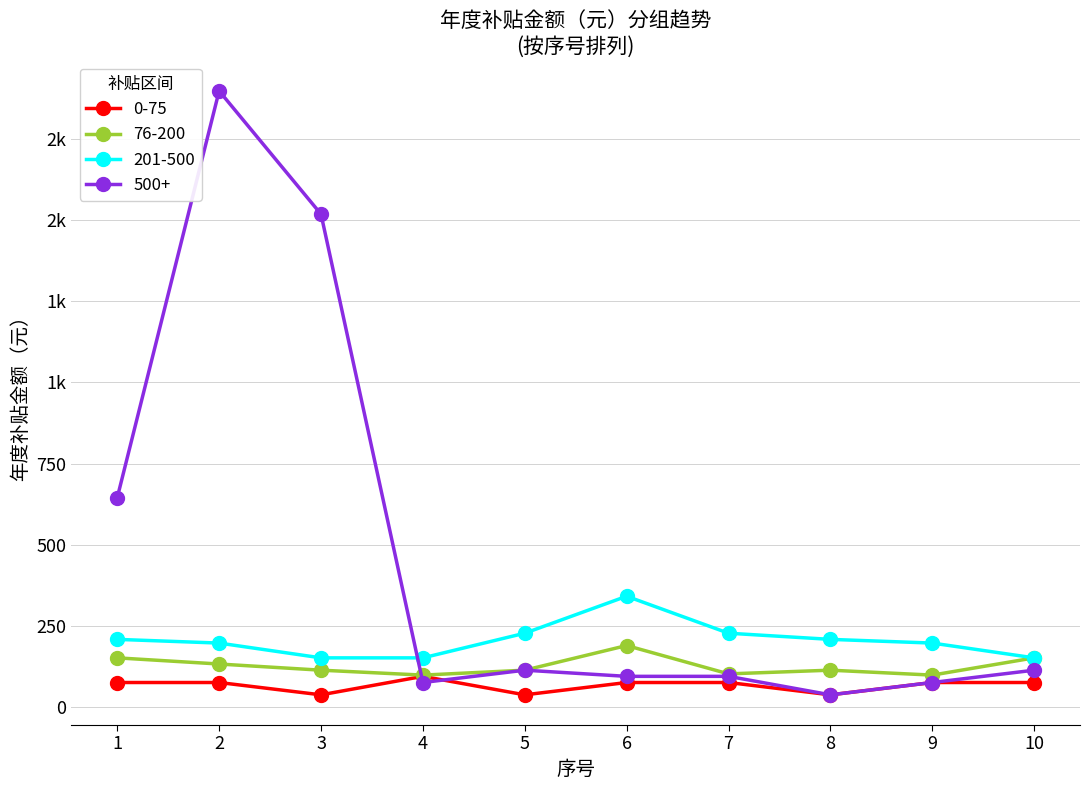

What is the average value of the 0-75 series?

66.4